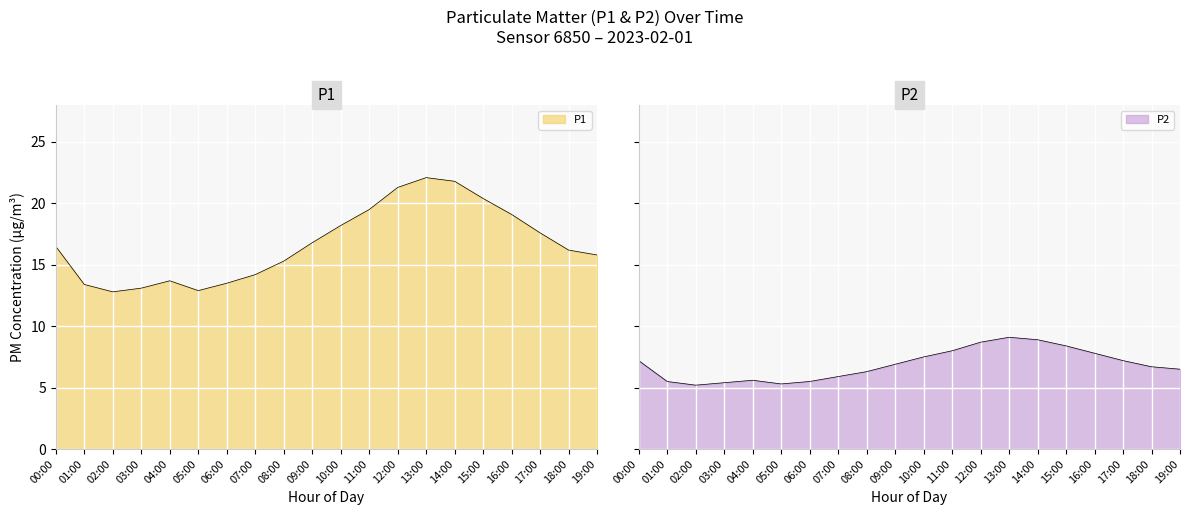

What is the total value across all series at 08:00?

21.6